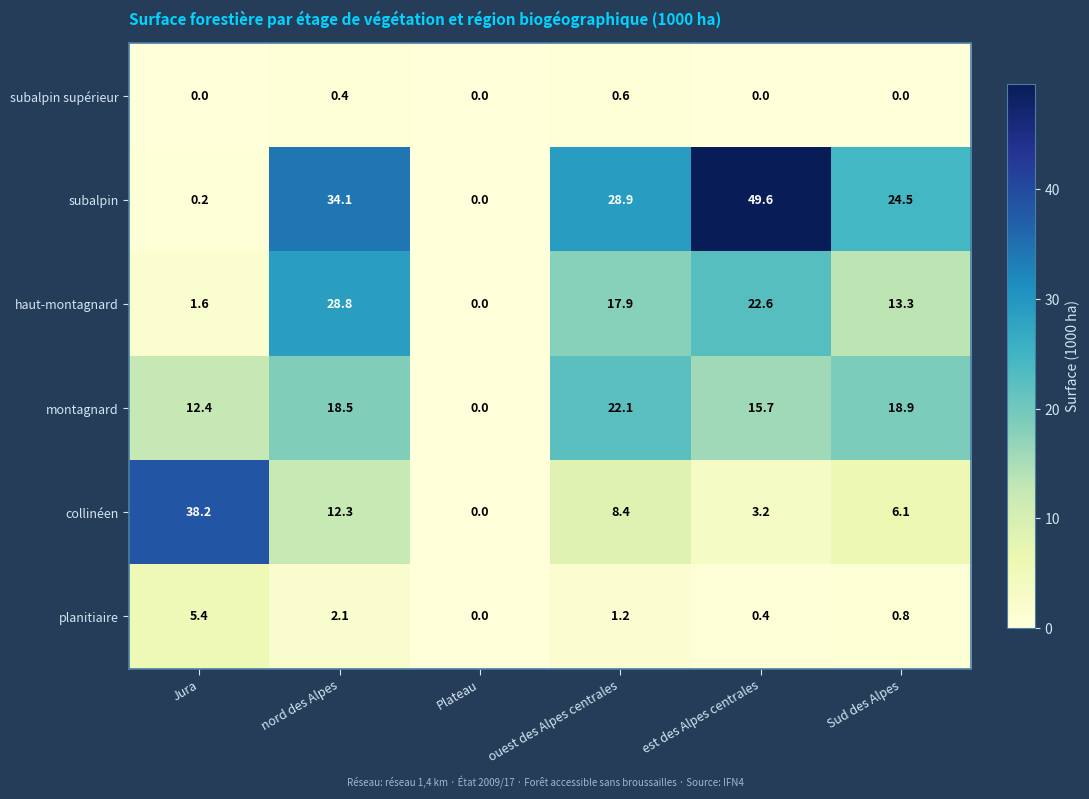

Rank the series by their maximum value, from highest to lowest.

subalpin, collinéen, haut-montagnard, montagnard, planitiaire, subalpin supérieur